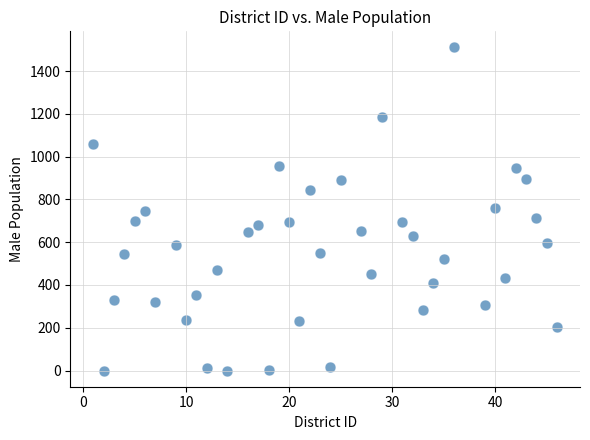

What is the range of Y values (max minus min)?

1510